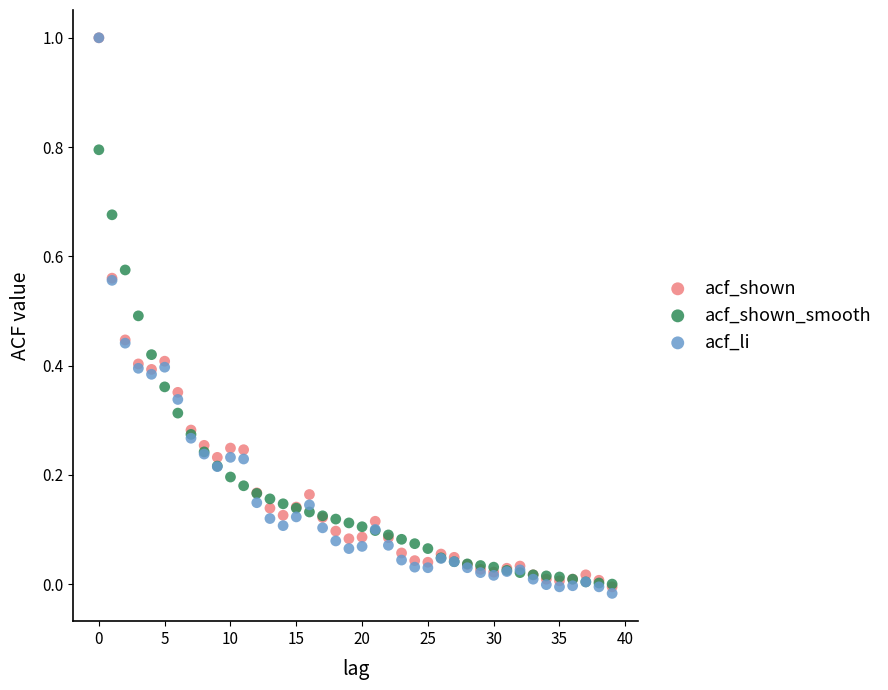

Which series has the widest spread of Y values?

acf_li